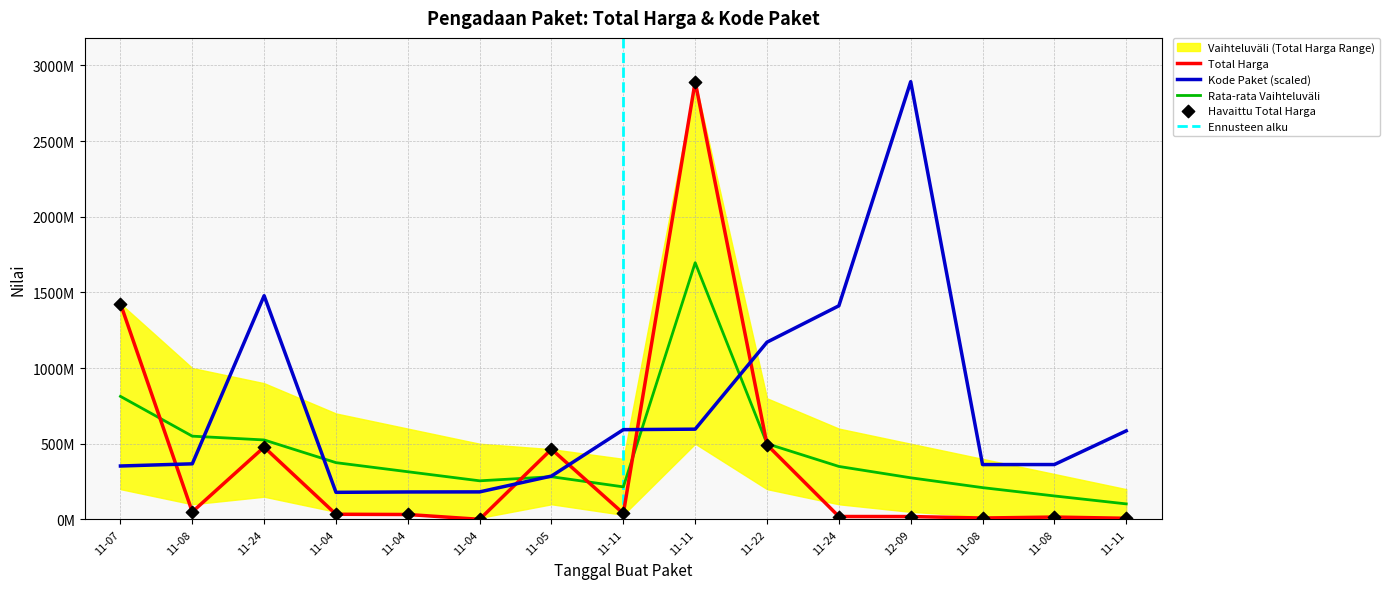

Is the value of Total Harga at 12-09 greater than the value of Kode Paket at 11-11?

No